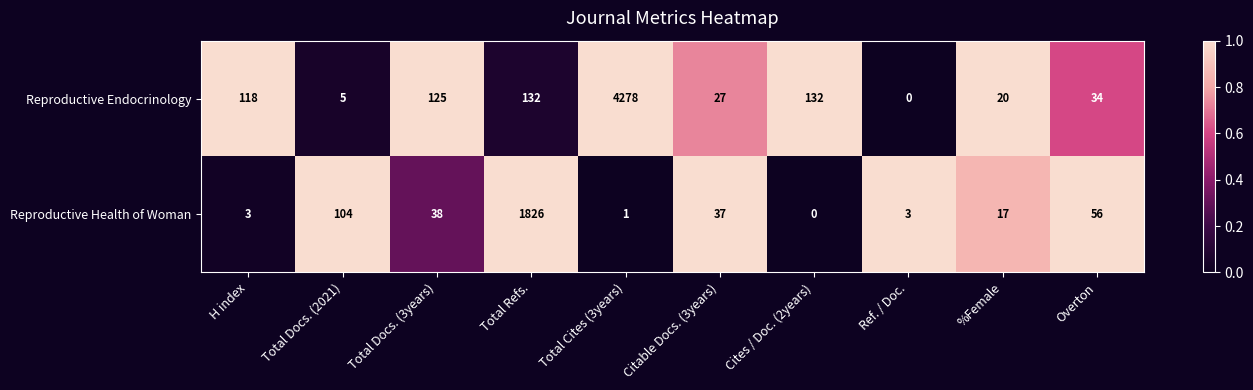

Rank the series by their average value, from highest to lowest.

Reproductive Endocrinology, Reproductive Health of Woman